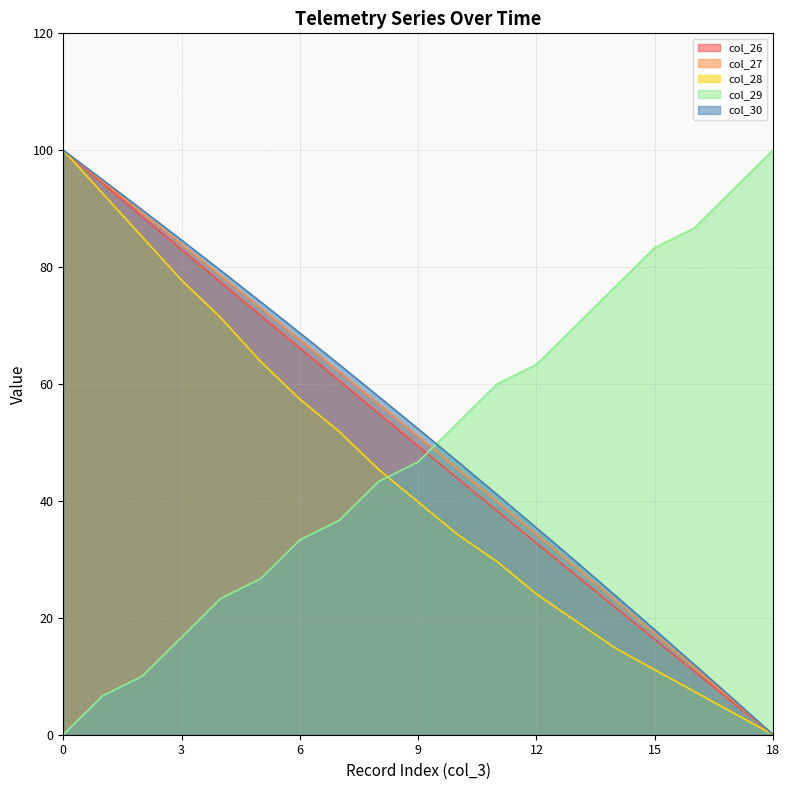

True or false: col_30 has more than 2 points higher than both neighbors.

False